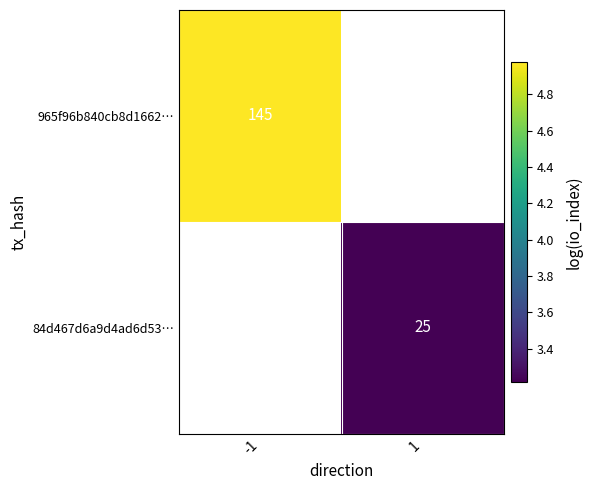

At which label does 84d467d6a9d4ad6d53… first exceed 3?

1